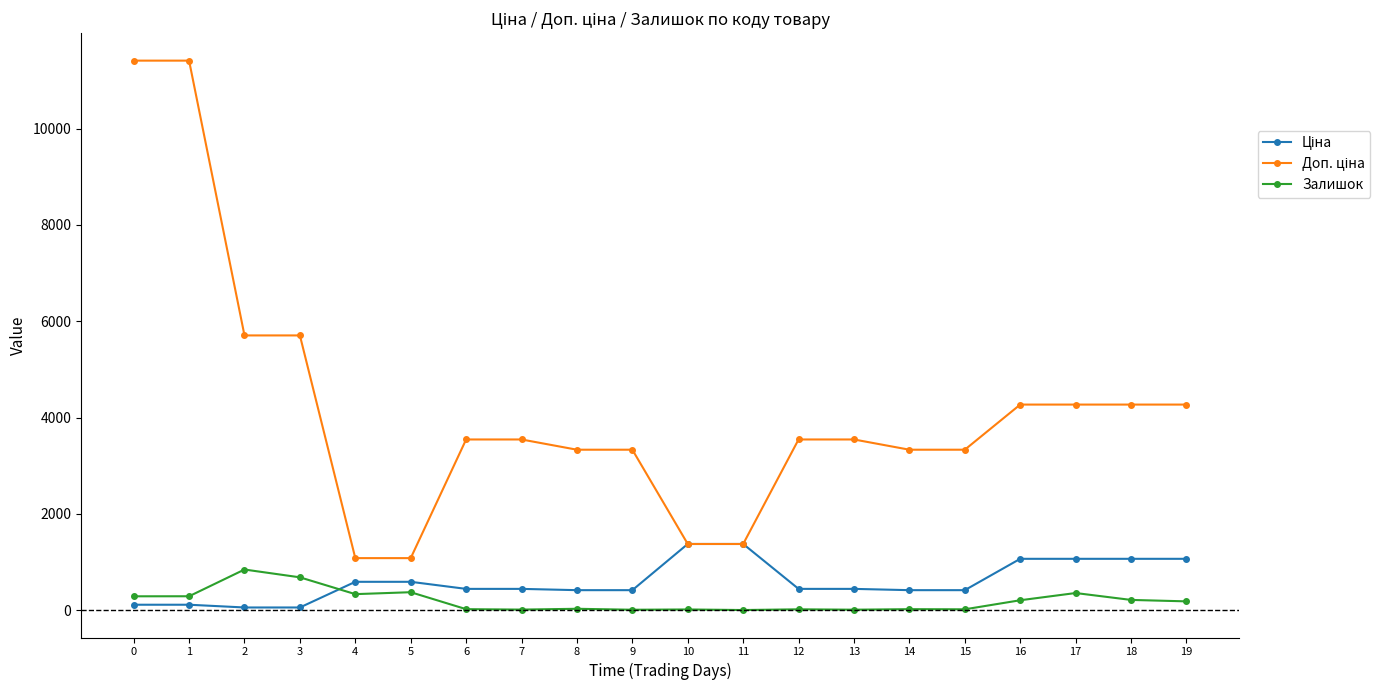

What is the greatest value displayed?

11410.0